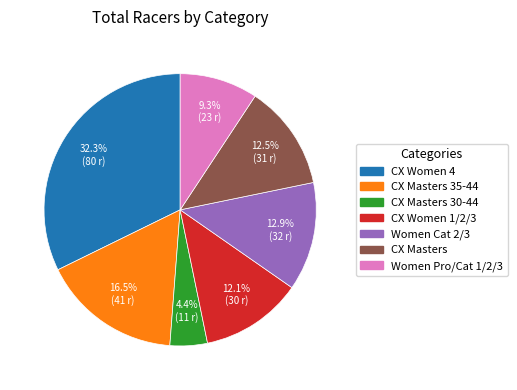

Is there a majority slice in this chart?

No